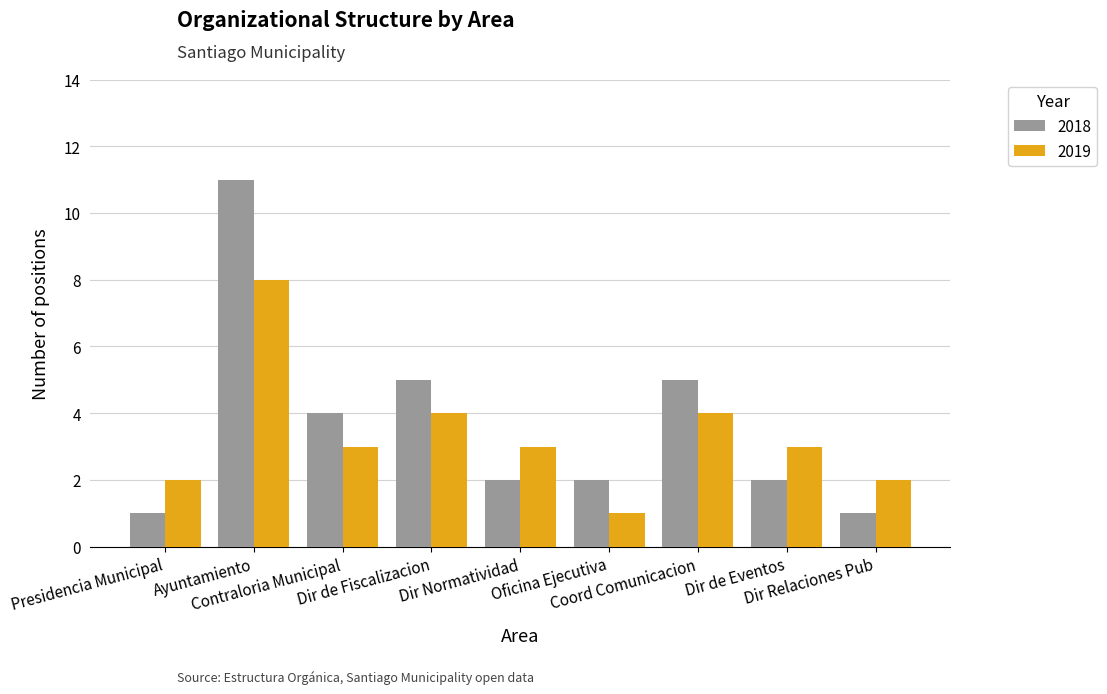

What position from the left is Dir de Fiscalizacion?

4